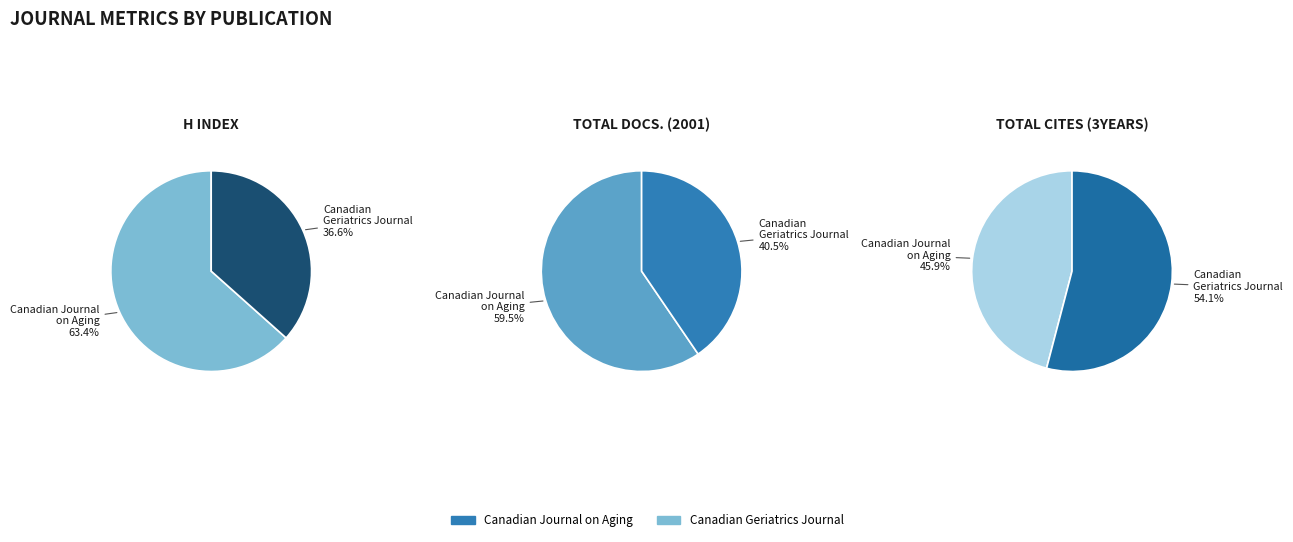

Is it true that Canadian Journal on Aging is 98% of the pie?

False